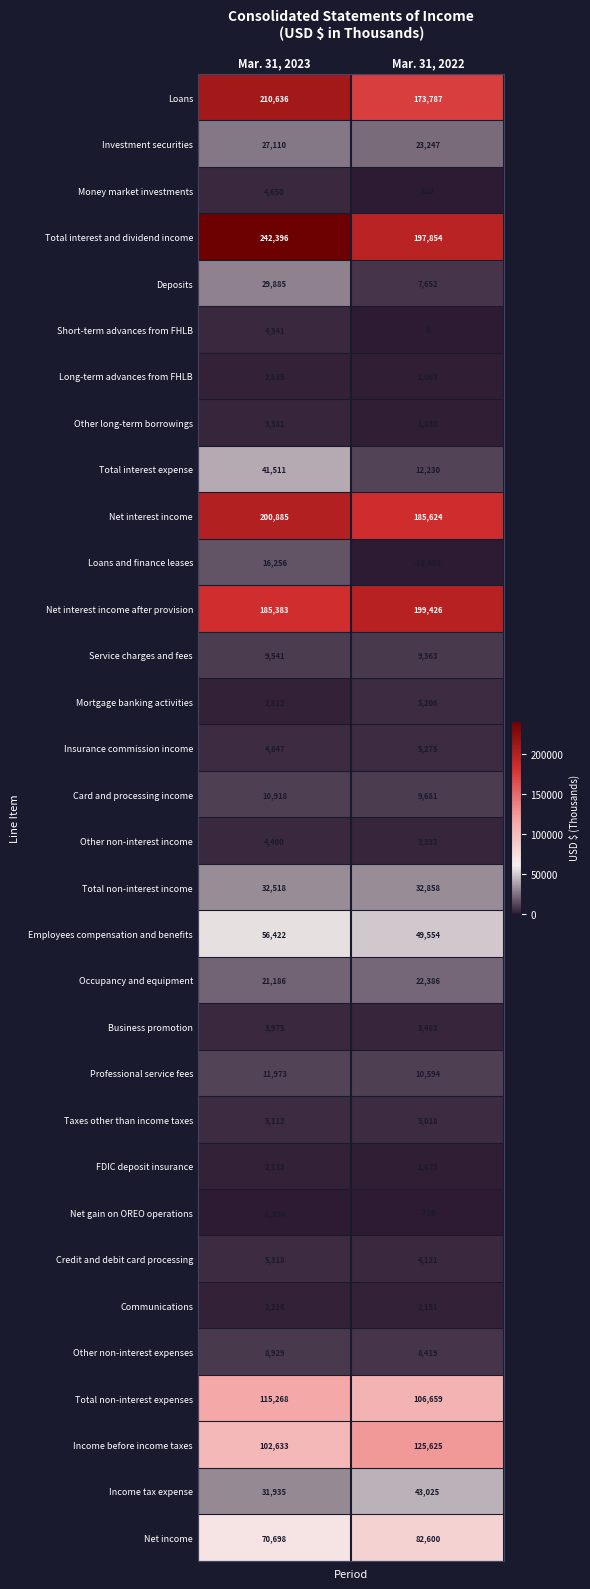

How many positive values does the Loans and finance leases series have?

1